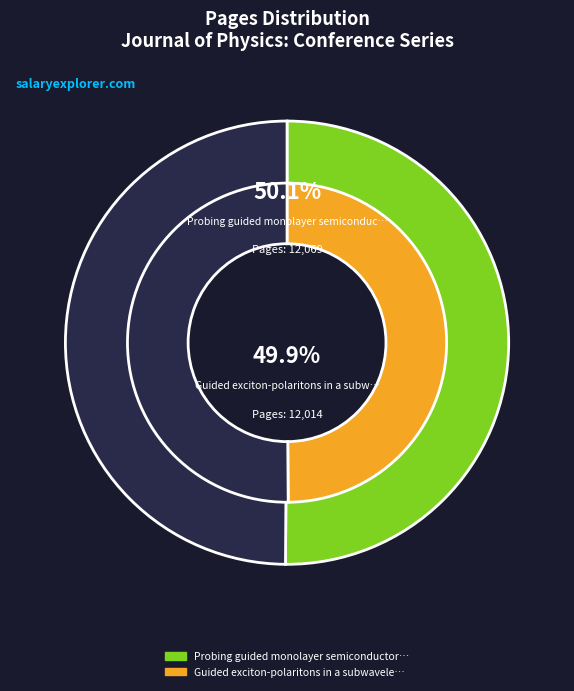

Rank the categories by value from lowest to highest.

Guided exciton-polaritons in a subwavelength, Probing guided monolayer semiconductor